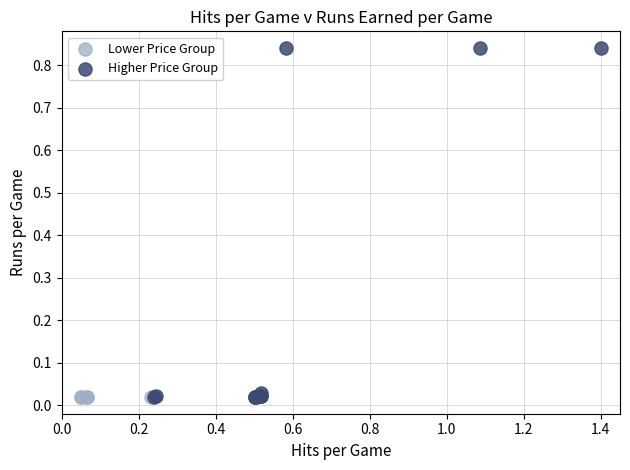

Which series contains the highest Y value?

Higher Price Group